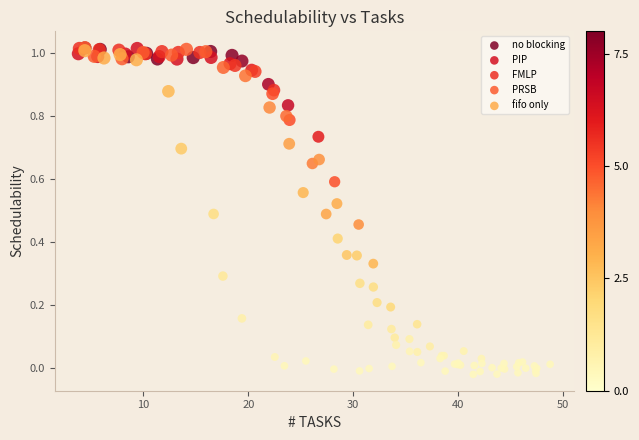

What are all the series names shown in the legend?

no blocking, PIP, FMLP, PRSB, fifo only